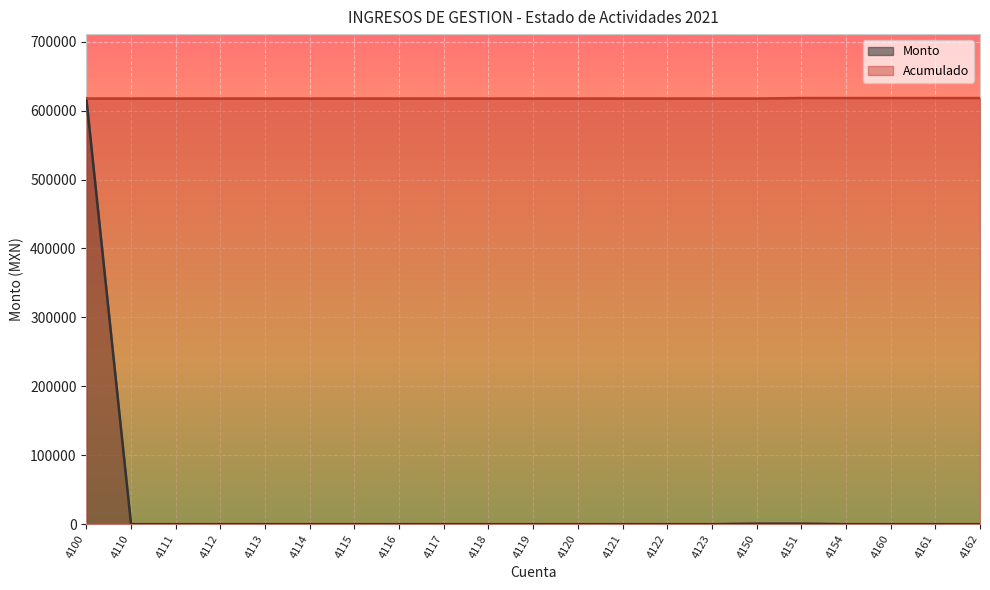

Reading left to right, list all the values displayed in this chart.

Monto: 4100=617527.6	4110=0.0	4111=0.0	4112=0.0	4113=0.0	4114=0.0	4115=0.0	4116=0.0	4117=0.0	4118=0.0	4119=0.0	4120=0.0	4121=0.0	4122=0.0	4123=0.0	4150=749.4	4151=749.4	4154=0.0	4160=0.0	4161=0.0	4162=0.0
Acumulado: 4100=617527.6	4110=617527.6	4111=617527.6	4112=617527.6	4113=617527.6	4114=617527.6	4115=617527.6	4116=617527.6	4117=617527.6	4118=617527.6	4119=617527.6	4120=617527.6	4121=617527.6	4122=617527.6	4123=617527.6	4150=617527.6	4151=618277.0	4154=618277.0	4160=618277.0	4161=618277.0	4162=618277.0